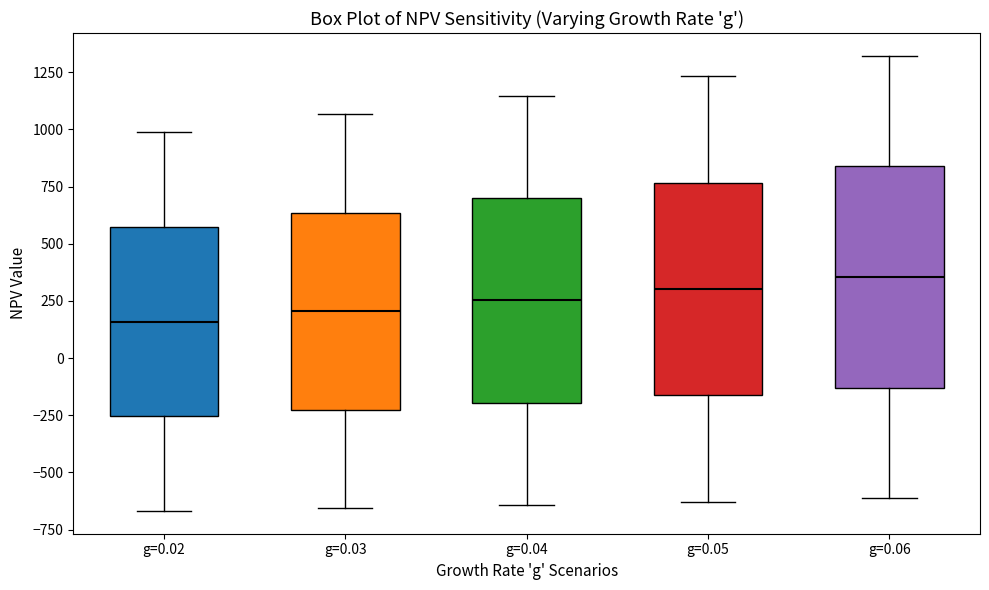

Where does the upper whisker of the box for g=0.04 end on the y-axis? The values are not printed on the chart, so give them approximately, as read against the axis.

1150